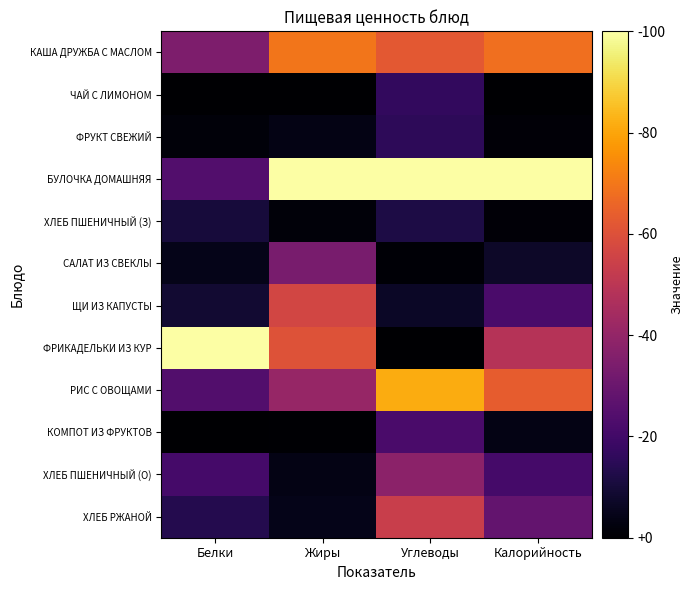

At Углеводы, list the series in order from largest to smallest.

БУЛОЧКА ДОМАШНЯЯ, РИС С ОВОЩАМИ, КАША ДРУЖБА С МАСЛОМ, ХЛЕБ РЖАНОЙ, ХЛЕБ ПШЕНИЧНЫЙ (О), КОМПОТ ИЗ ФРУКТОВ, ЧАЙ С ЛИМОНОМ, ФРУКТ СВЕЖИЙ, ХЛЕБ ПШЕНИЧНЫЙ (З), ЩИ ИЗ КАПУСТЫ, САЛАТ ИЗ СВЕКЛЫ, ФРИКАДЕЛЬКИ ИЗ КУР